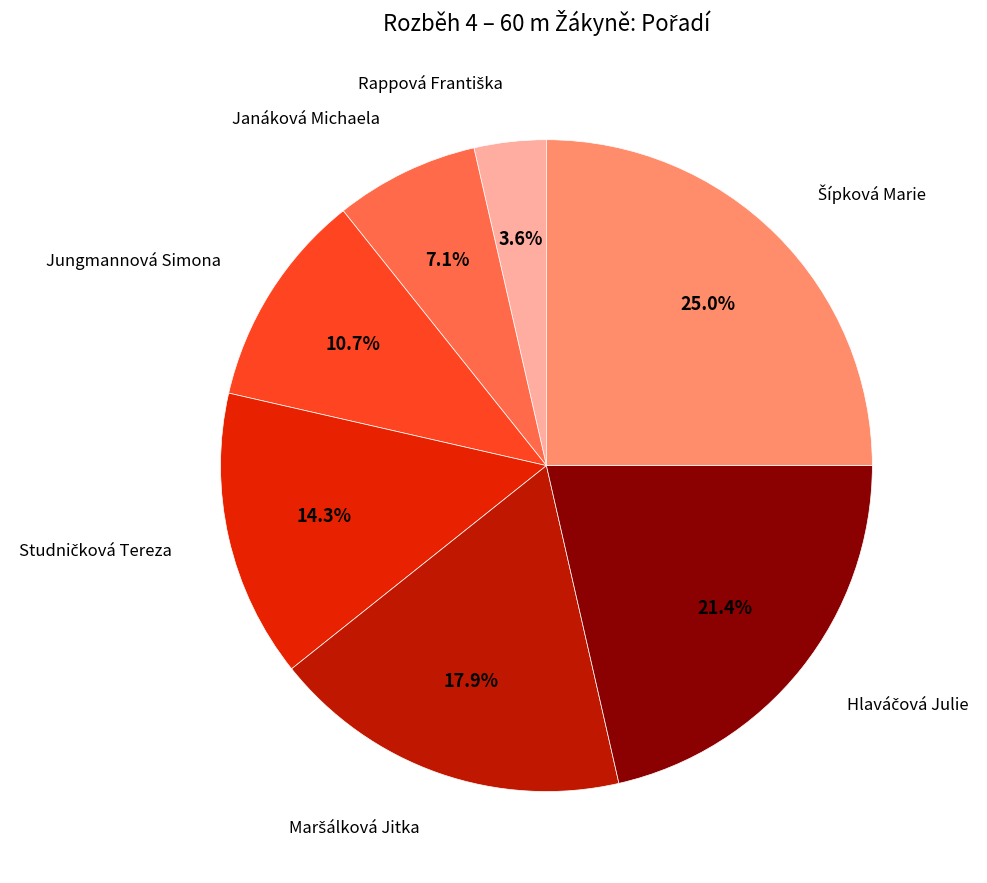

Is there any slice that represents more than half of the pie?

No